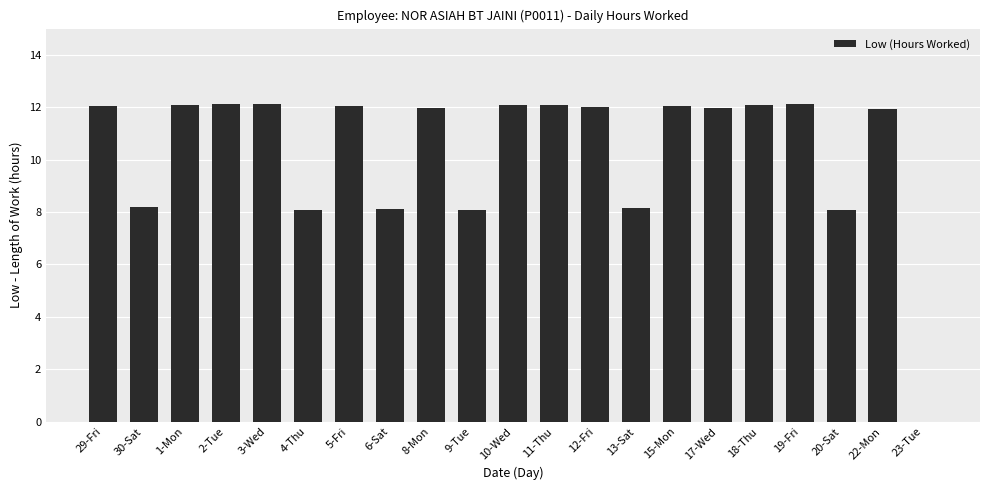

Is it true that the value at 1-Mon is 12.1?

True